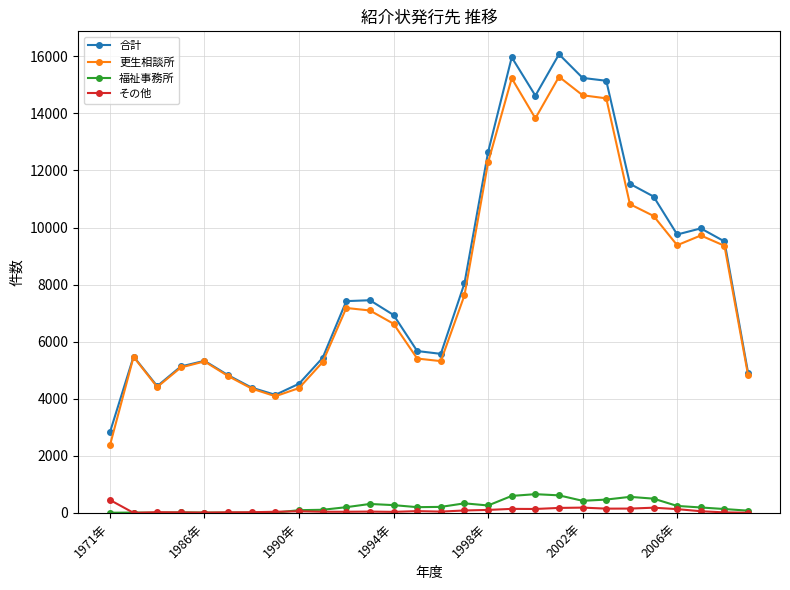

True or false: 福祉事務所 and 合計 intersect in this chart.

False